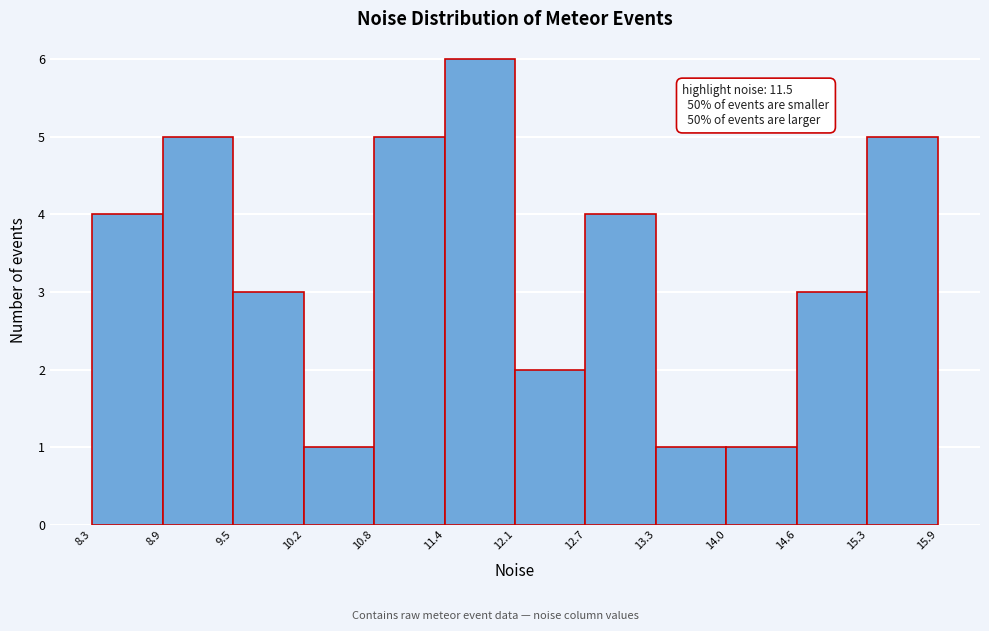

Over which range of the x-axis is the bar tallest?

11.4 to 12.1